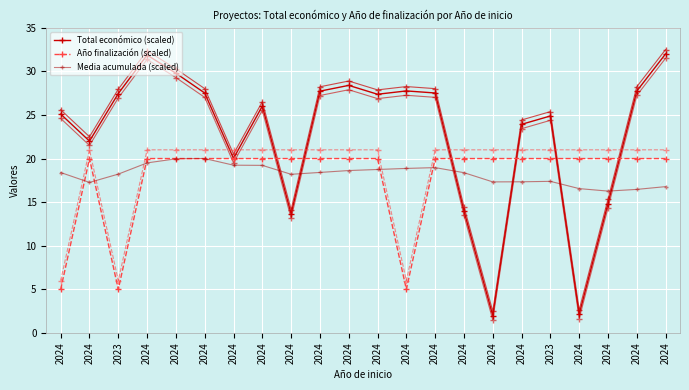

How many values in the Media acumulada (scaled) series are below 18?

8